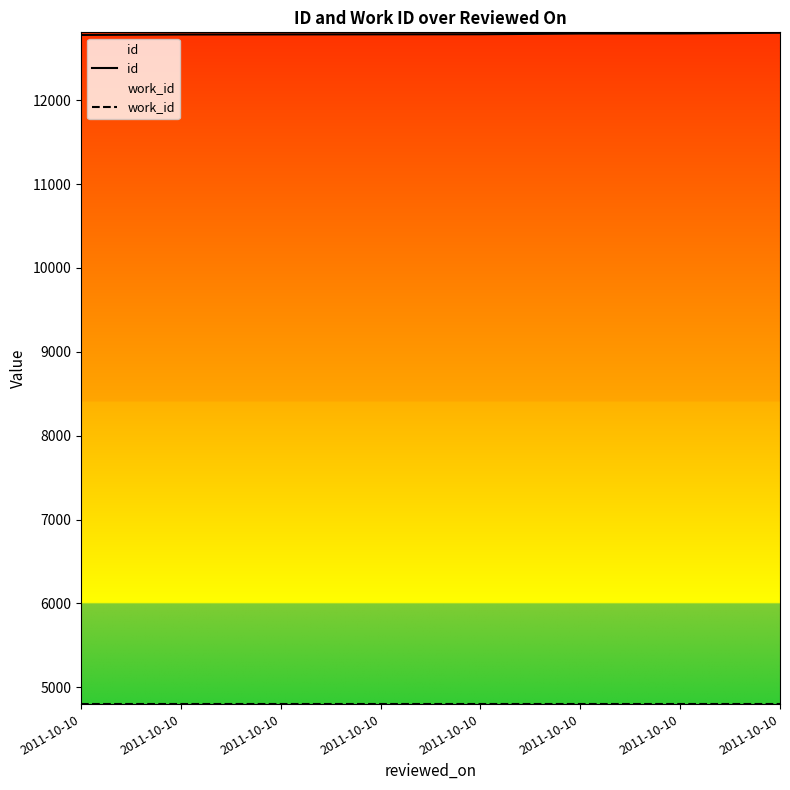

At which category does the chart reach its minimum across all series?

2011-10-10